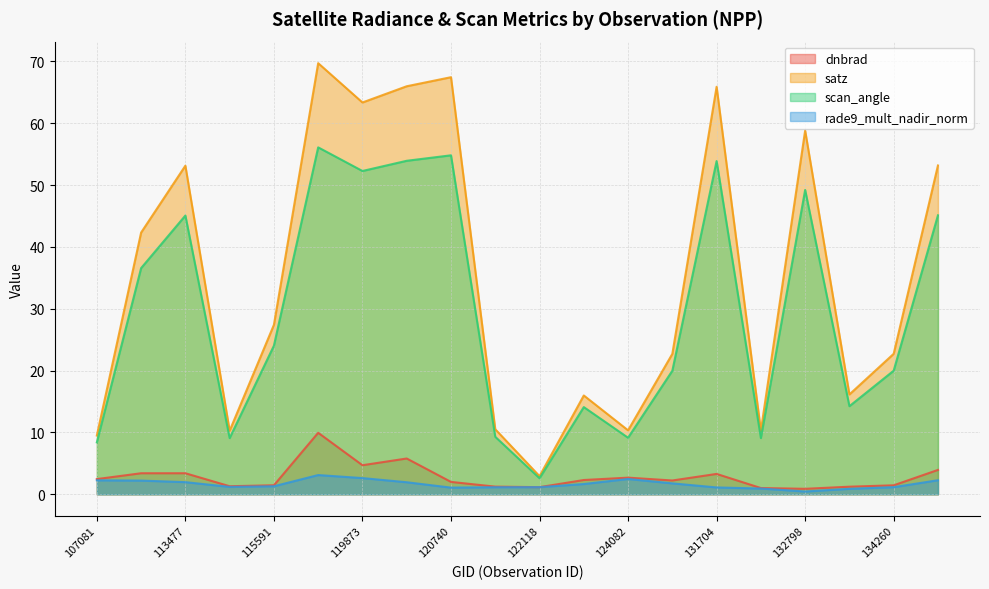

How many distinct data groups are displayed?

4